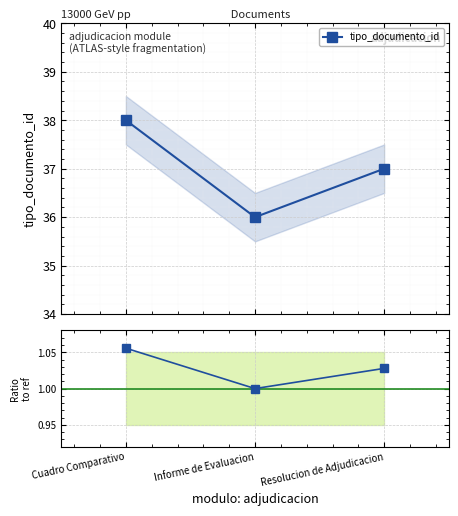

What is the value of the tipo_documento_id point at the 2nd from the left?

36